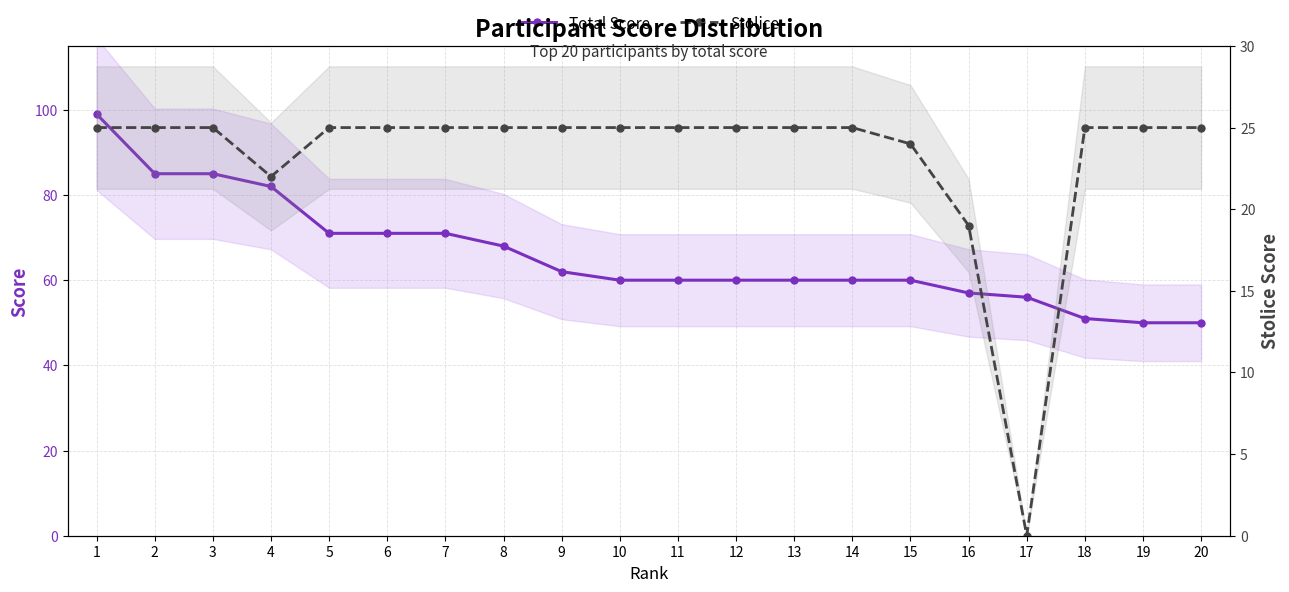

What is the highest value of the Stolice series?

25